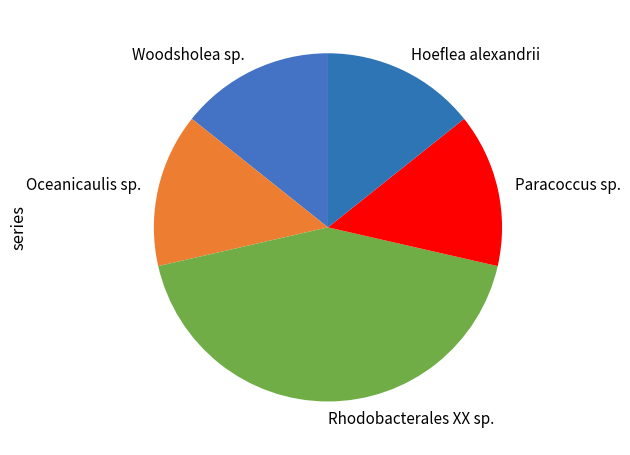

What is the largest slice in the pie chart?

Rhodobacterales XX sp.